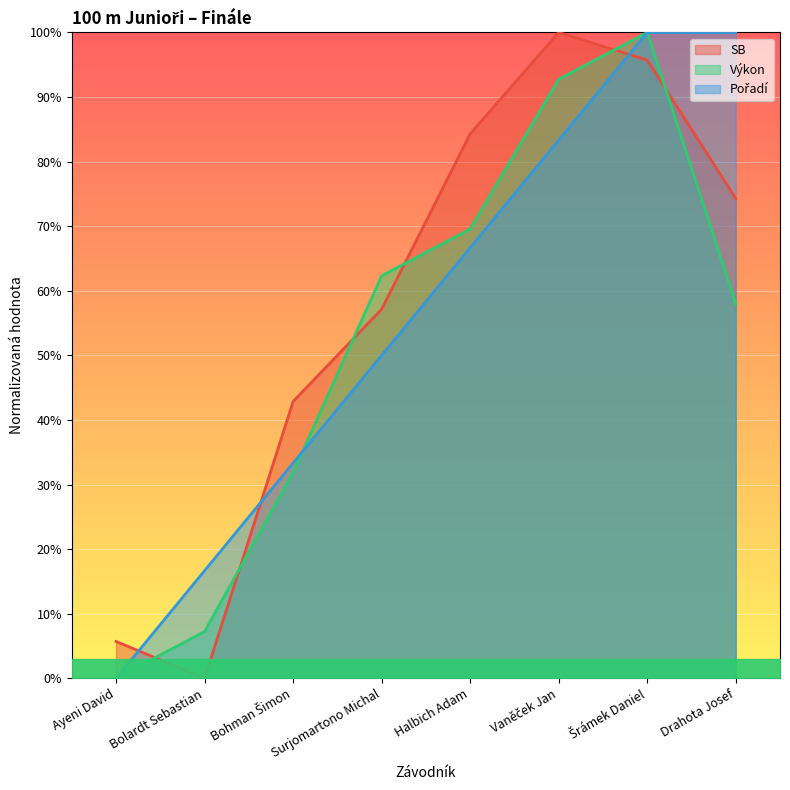

Rank the categories by SB value from lowest to highest.

Bolardt Sebastian, Ayeni David, Bohman Šimon, Surjomartono Michal, Drahota Josef, Halbich Adam, Šrámek Daniel, Vaněček Jan